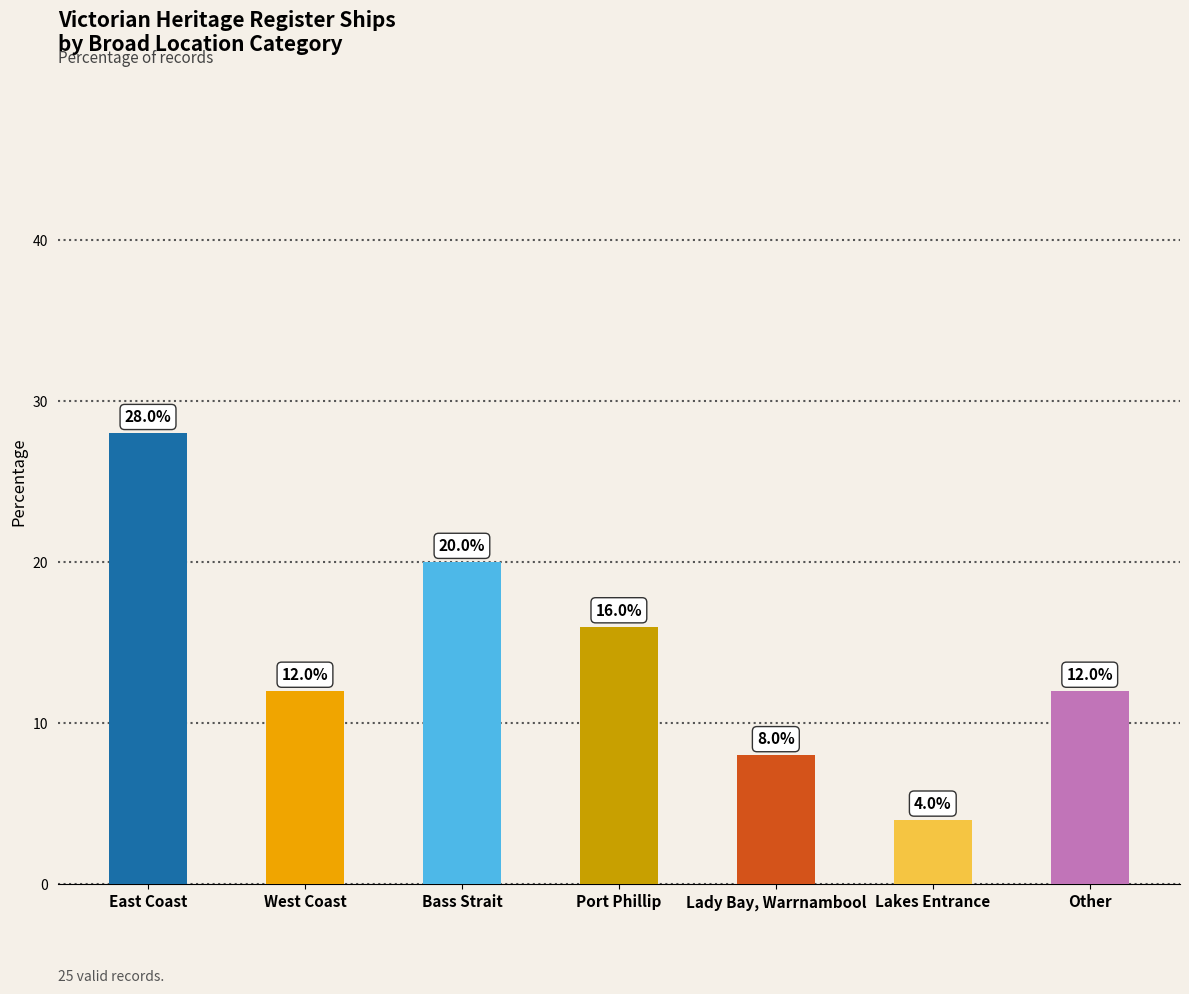

What is the greatest value displayed?

28.0